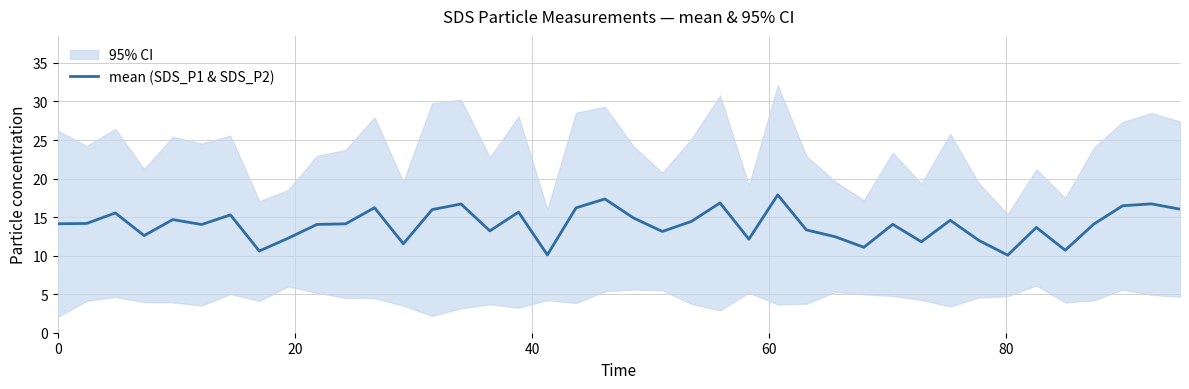

What is the average value?

14.0